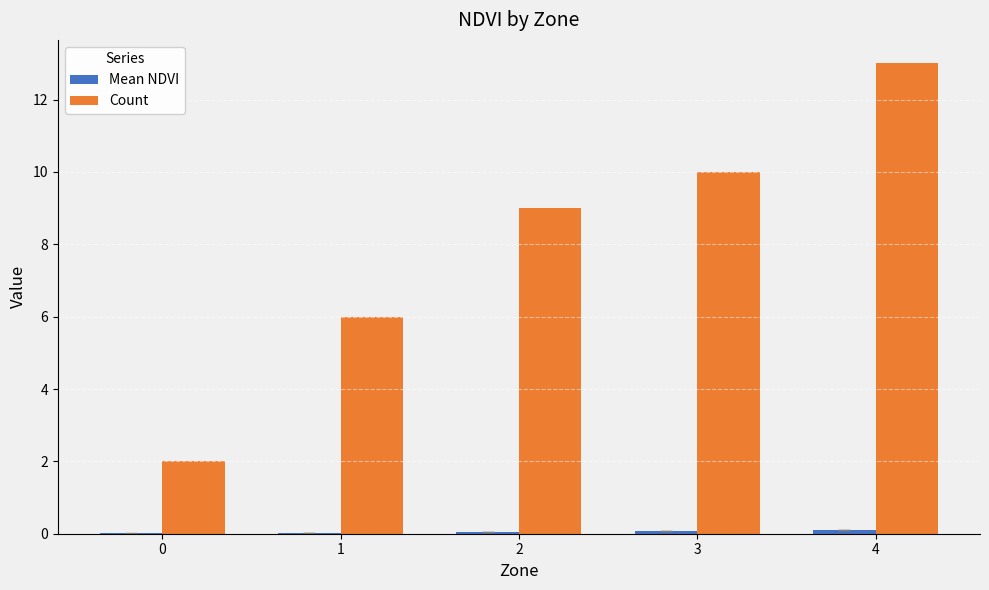

Count the number of categories in the chart.

5